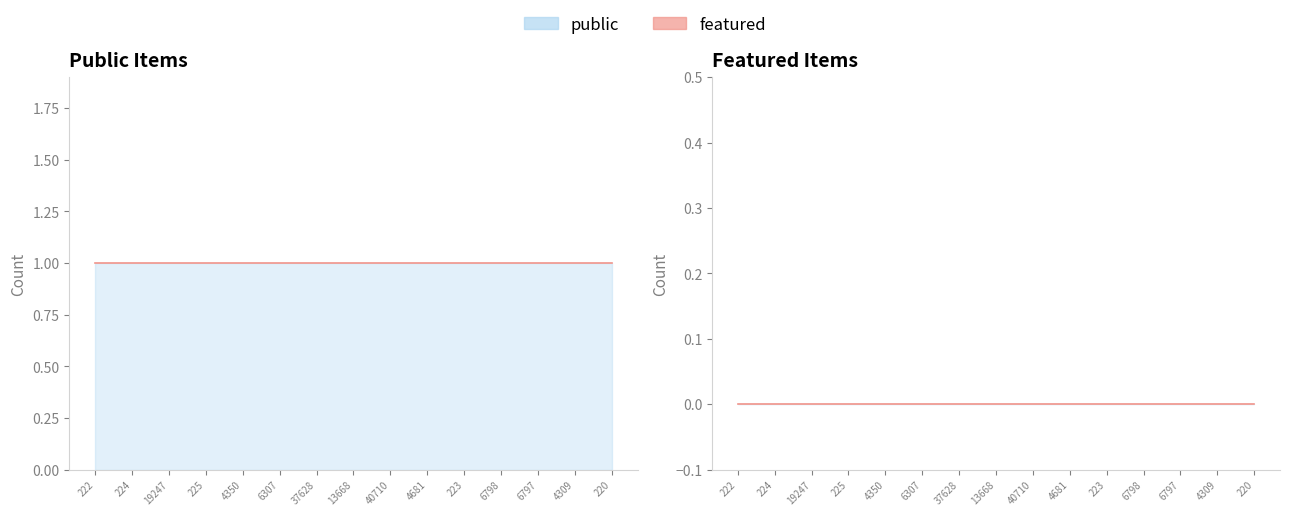

At 37628, list the series in order from smallest to largest.

featured, public